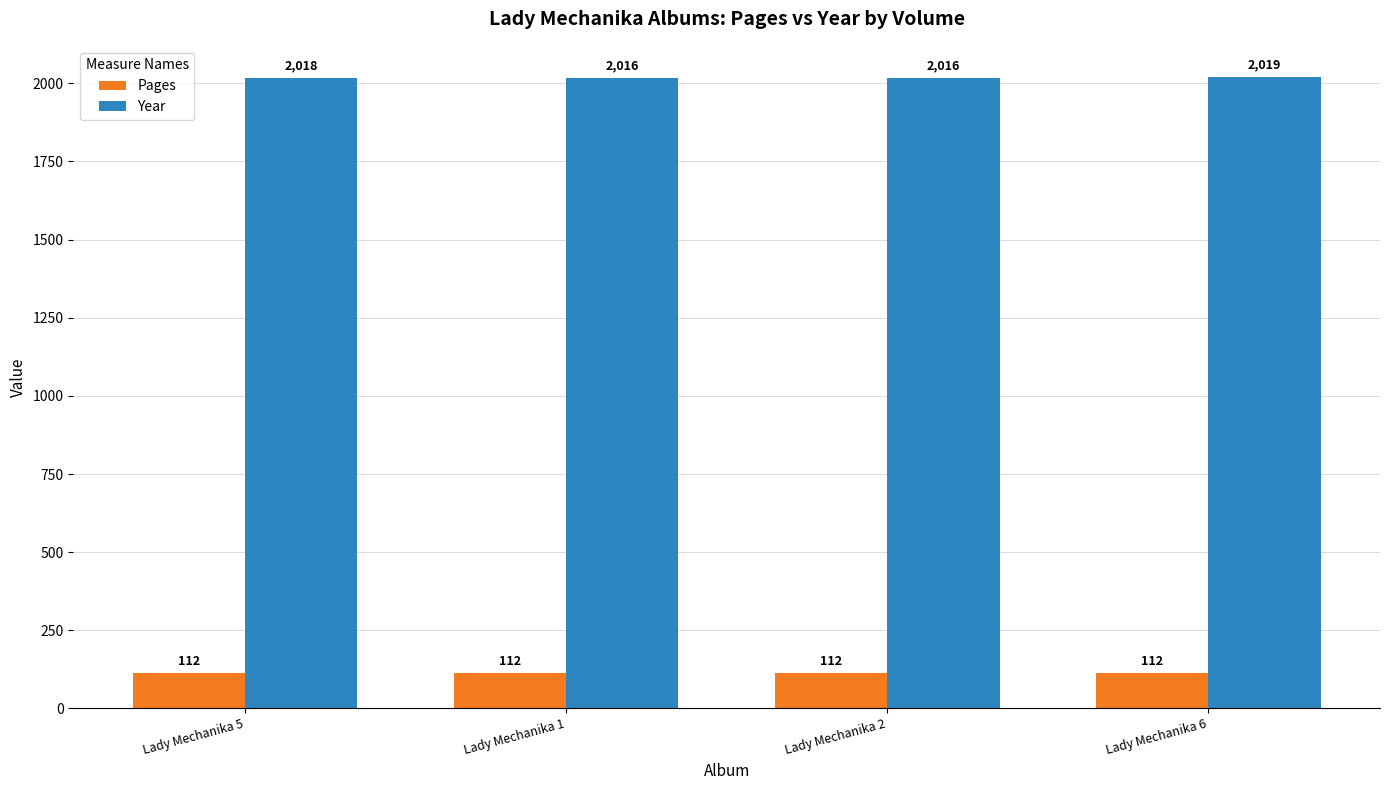

Read the Year value at Lady Mechanika 2.

2016